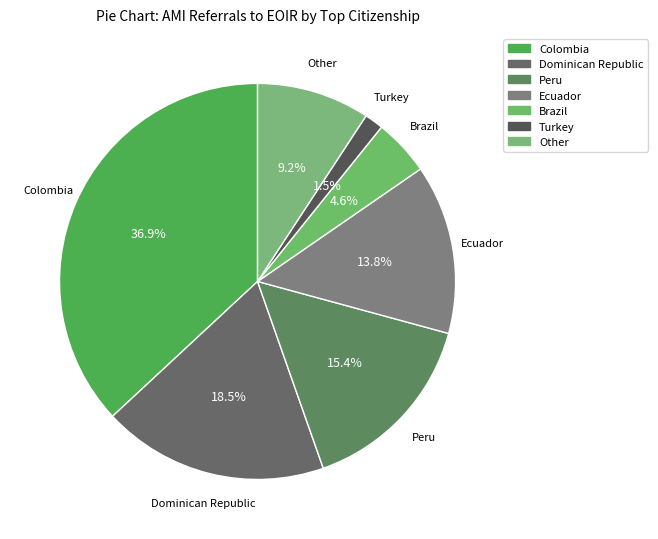

Count the number of slices in the pie.

7